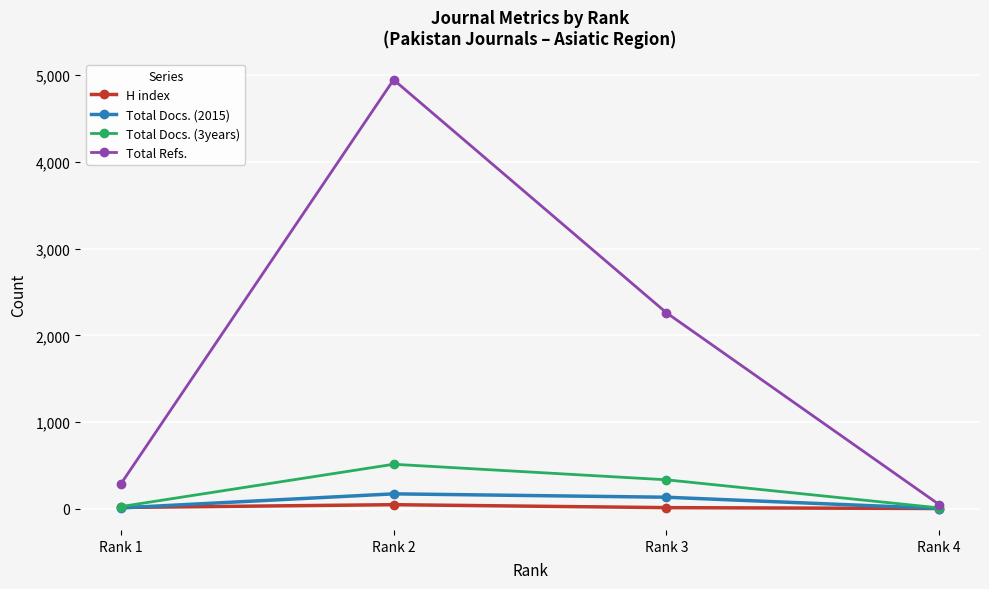

The value of H index at Rank 3 is 14. True or false?

True